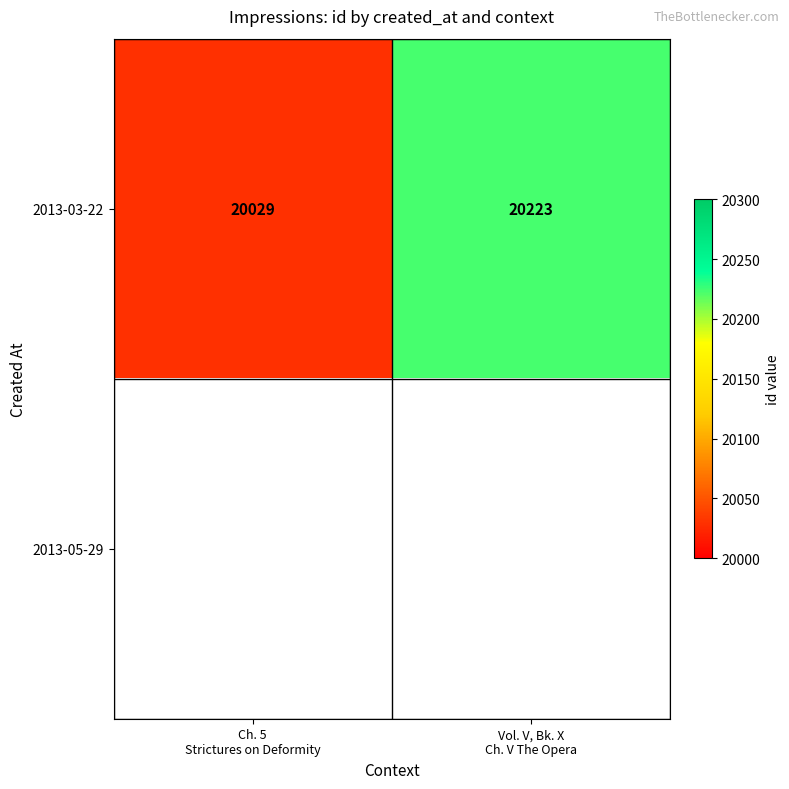

What is the sum of all 2013-03-22 values?

40252